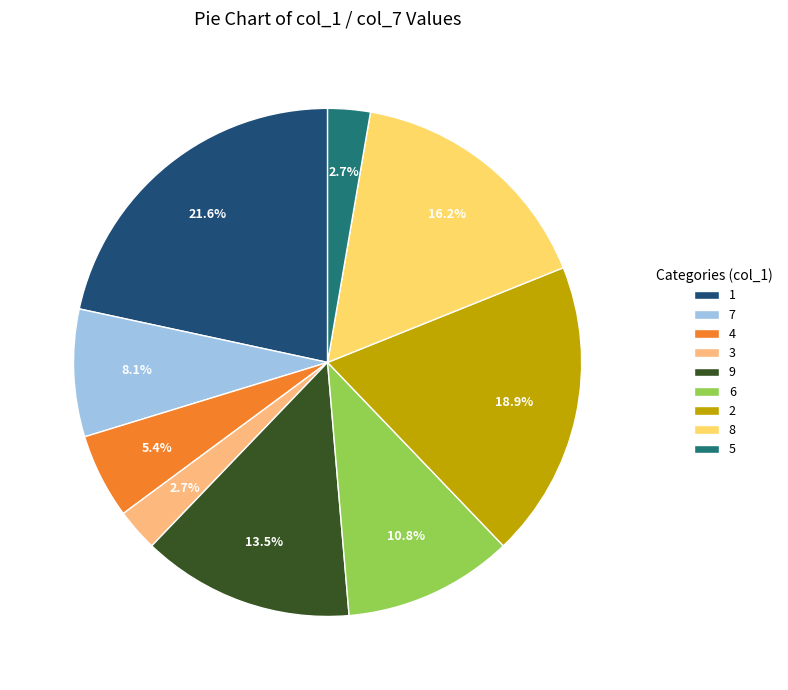

Count the number of slices in the pie.

9